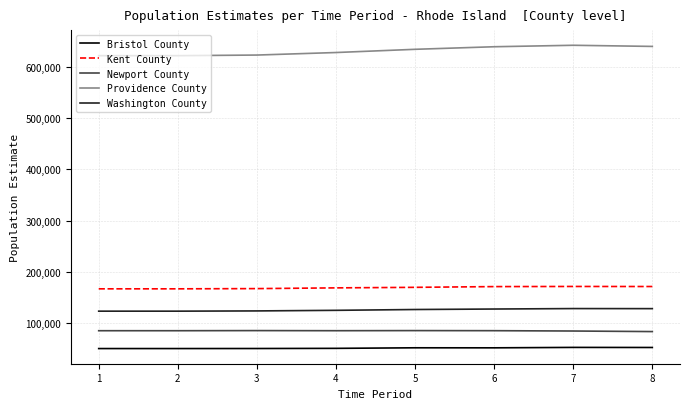

What is the difference between the highest and lowest values at 1?

570954